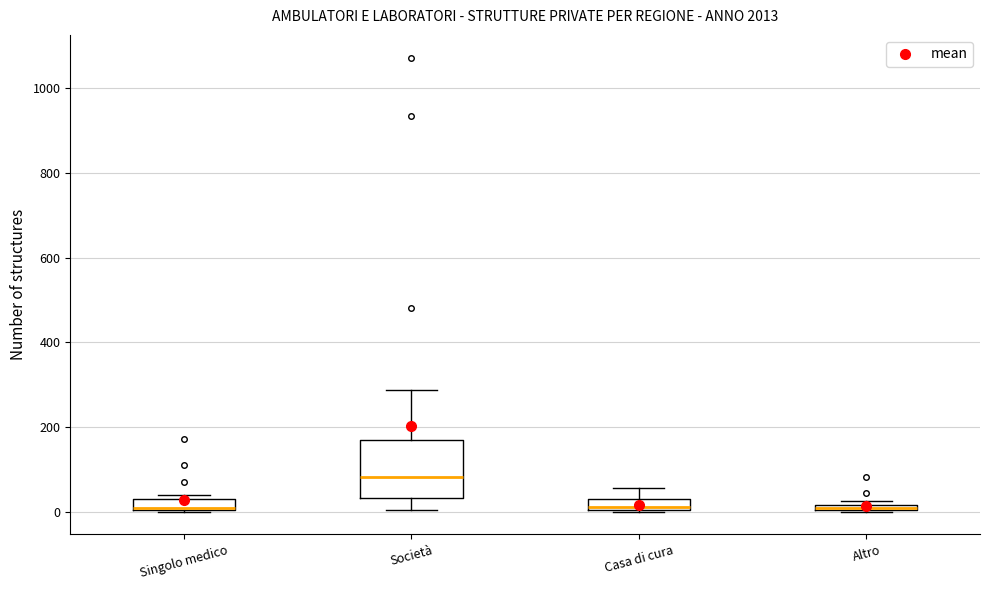

Where does the upper whisker of the box for Casa di cura end on the y-axis? The values are not printed on the chart, so give them approximately, as read against the axis.

60